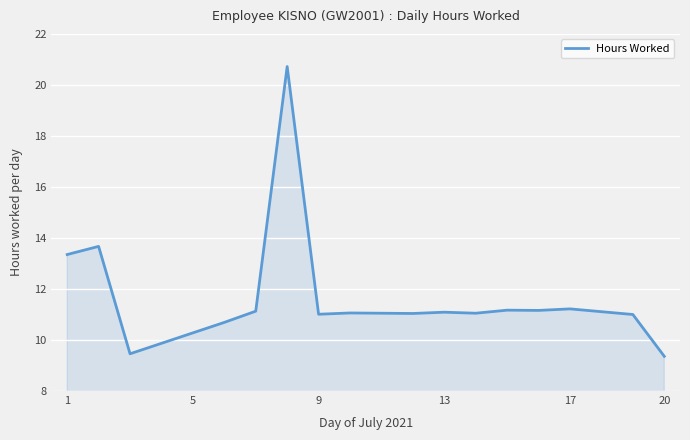

True or false: there are more than 2 points higher than both neighbors.

True